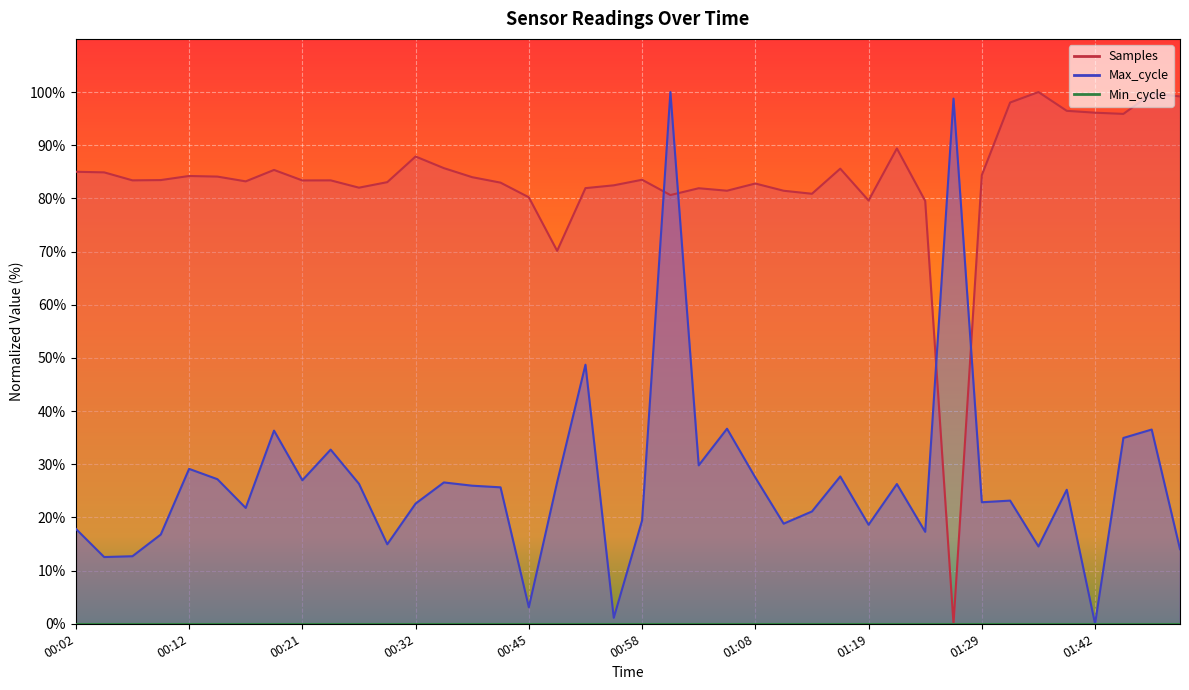

Between 01:16 and 01:34, which is larger?

01:34